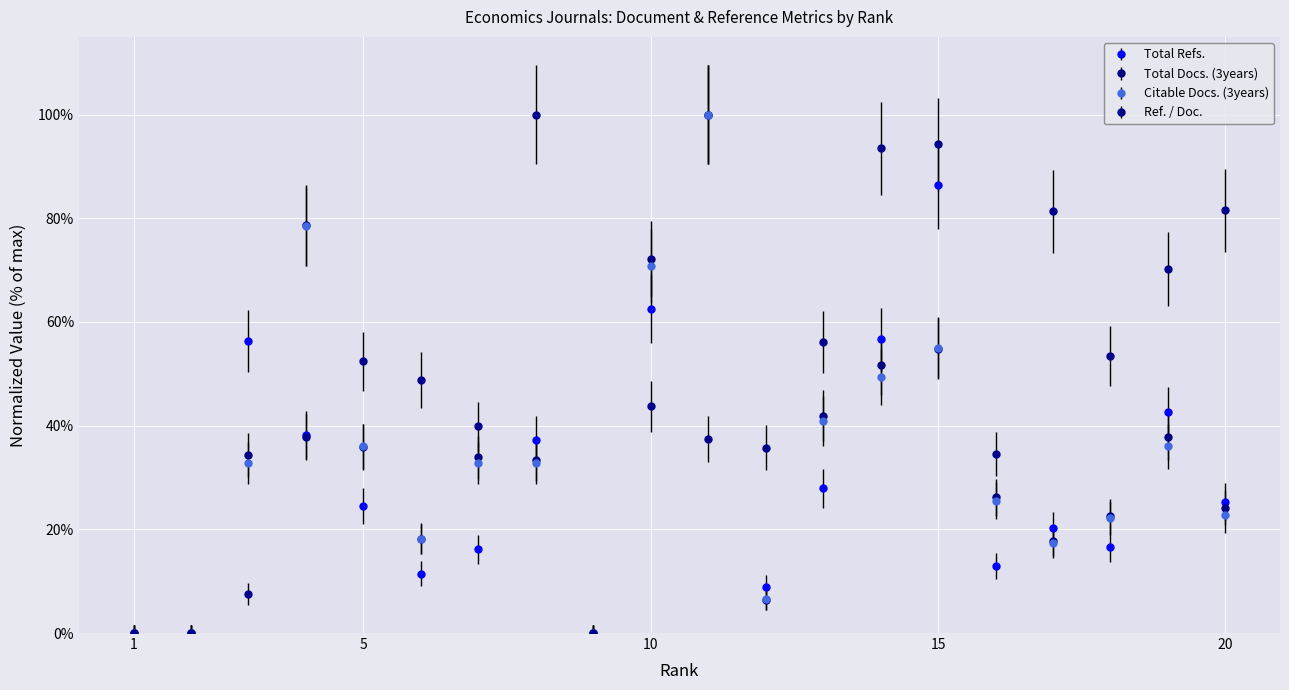

Which series has the largest total across all categories?

Ref. / Doc.